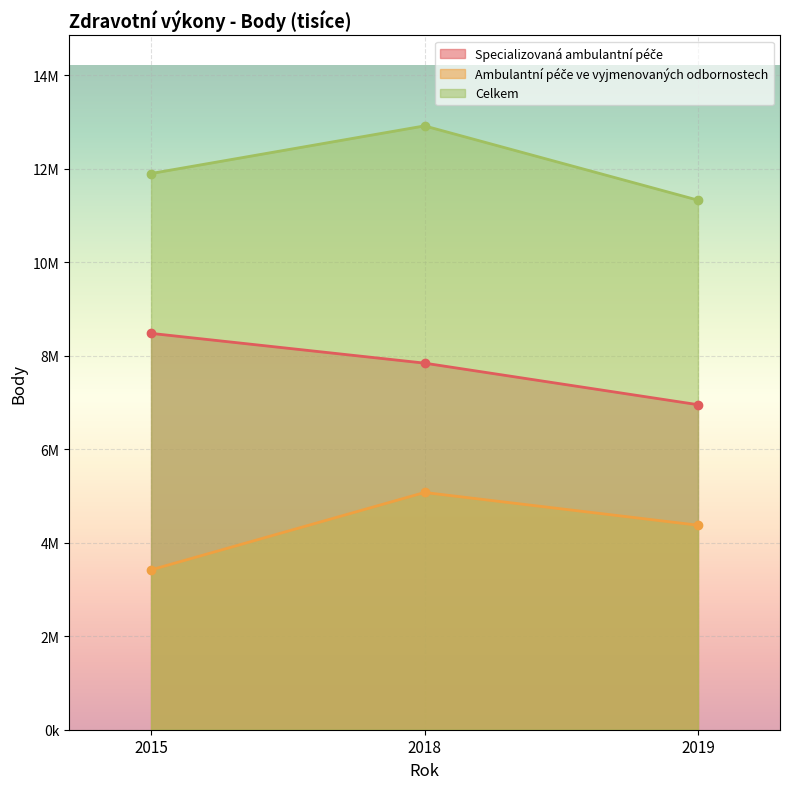

What is the total value across all series at 2015?

23799652